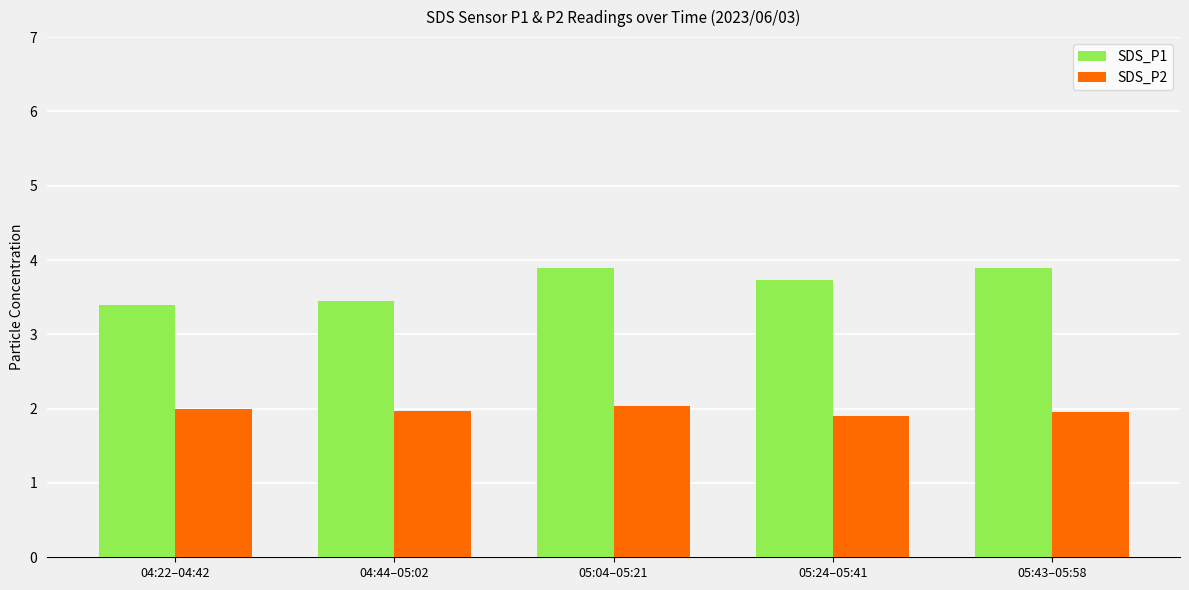

How many categories are shown in the chart?

5